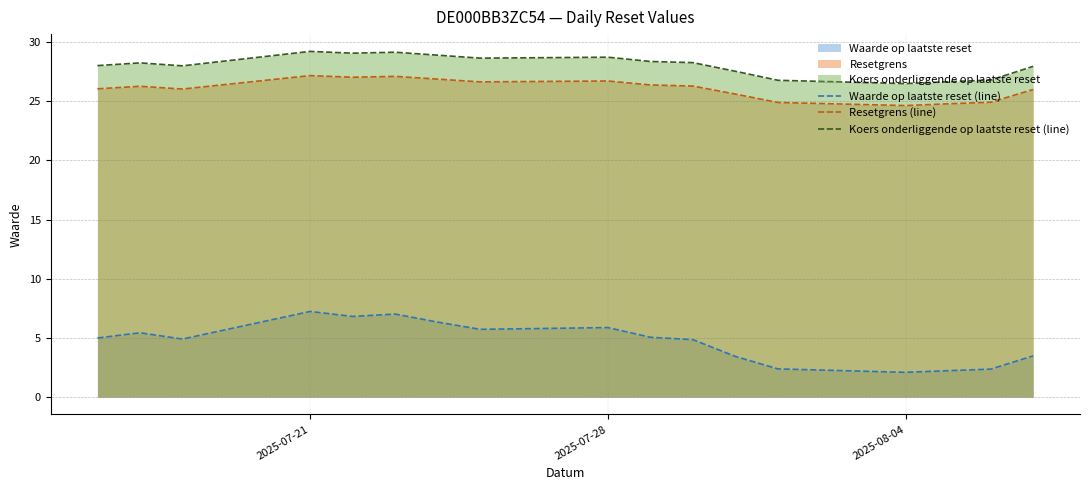

How many data points in Resetgrens (line) are less than 26?

6